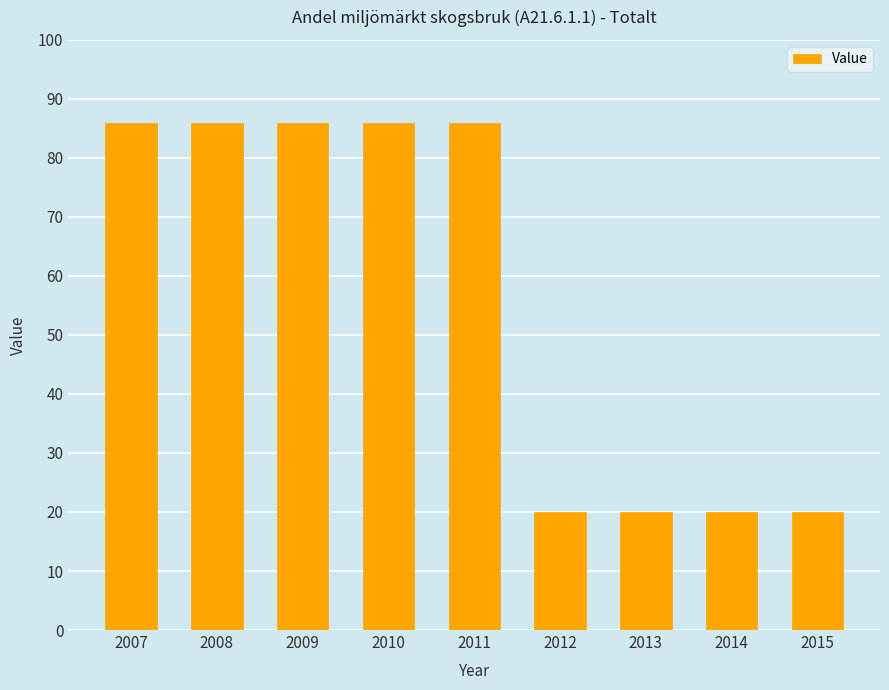

Between 2010 and 2012, which is larger?

2010